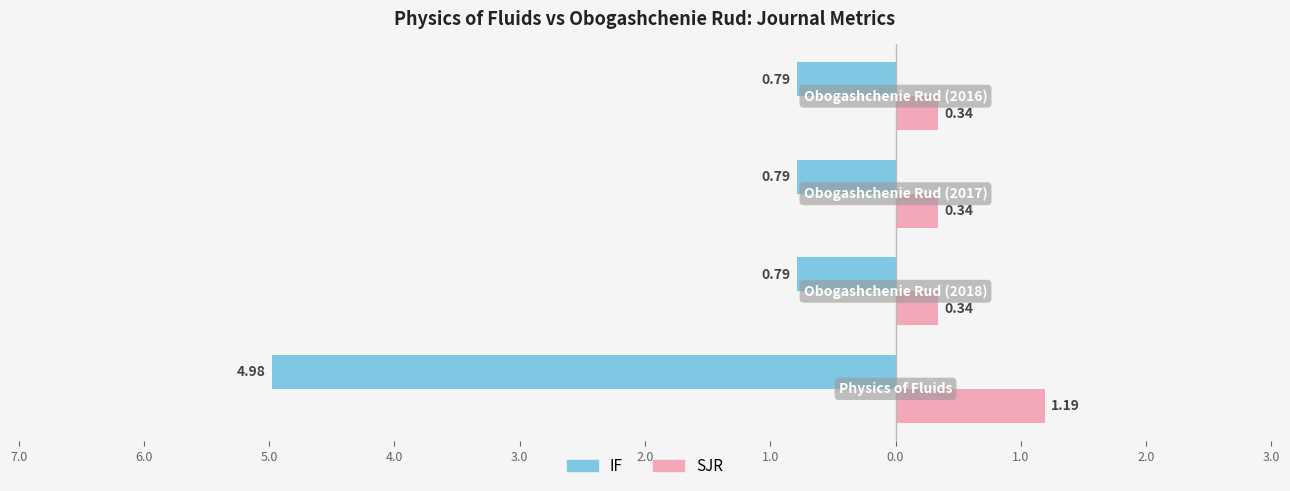

What are all the series names shown in the legend?

IF, SJR